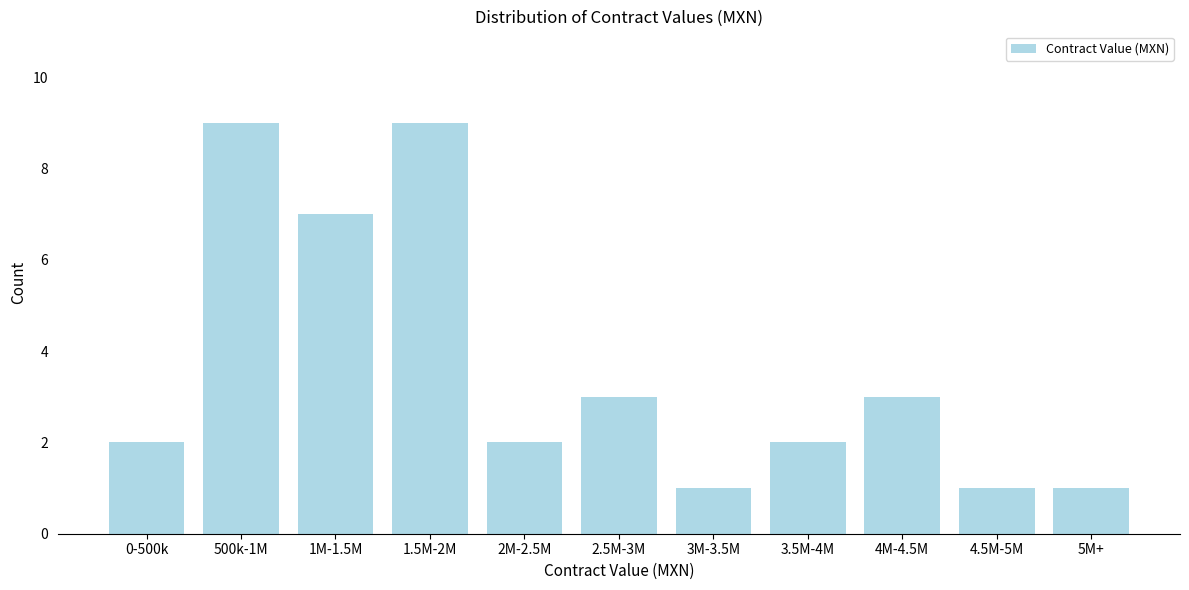

Reading right to left, what are all the values shown in this chart?

1	1	3	2	1	3	2	9	7	9	2